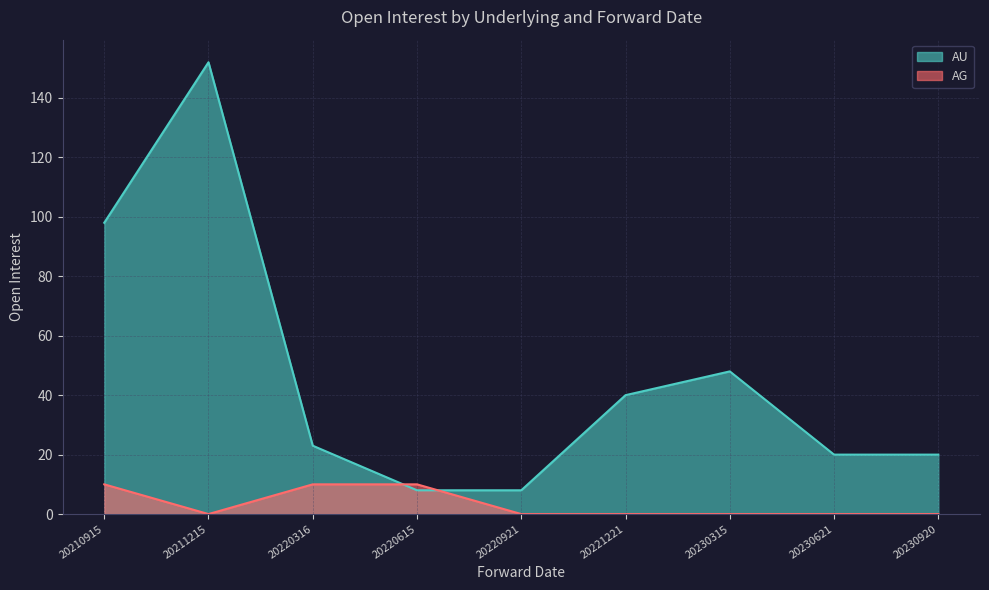

The chart shows a value of 98 at 20210915. True or false?

True